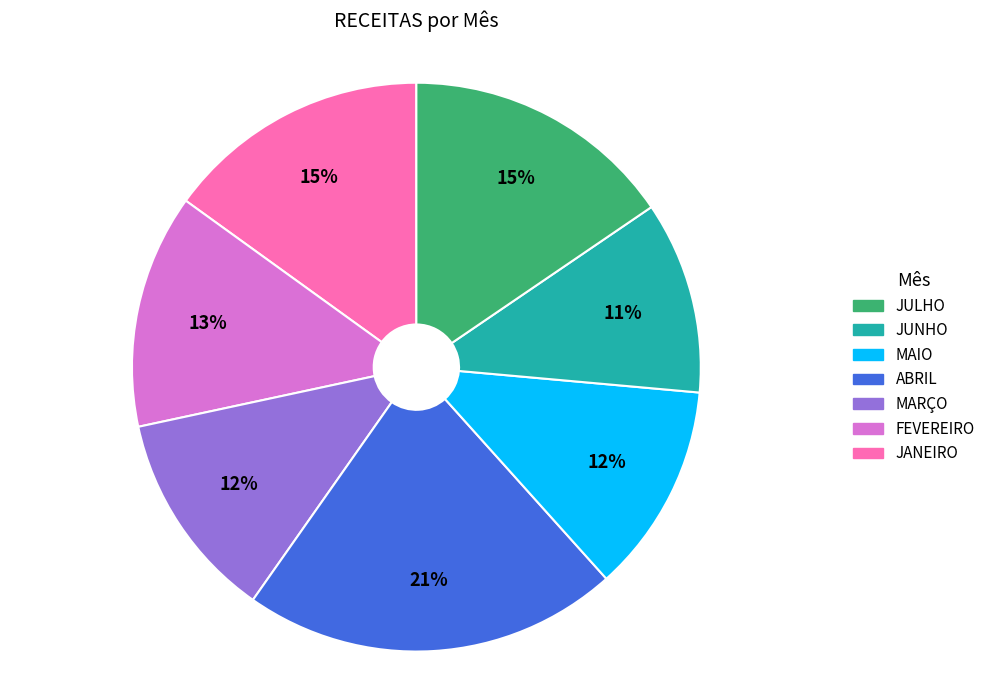

To the nearest percent, what is the average slice percentage?

14%